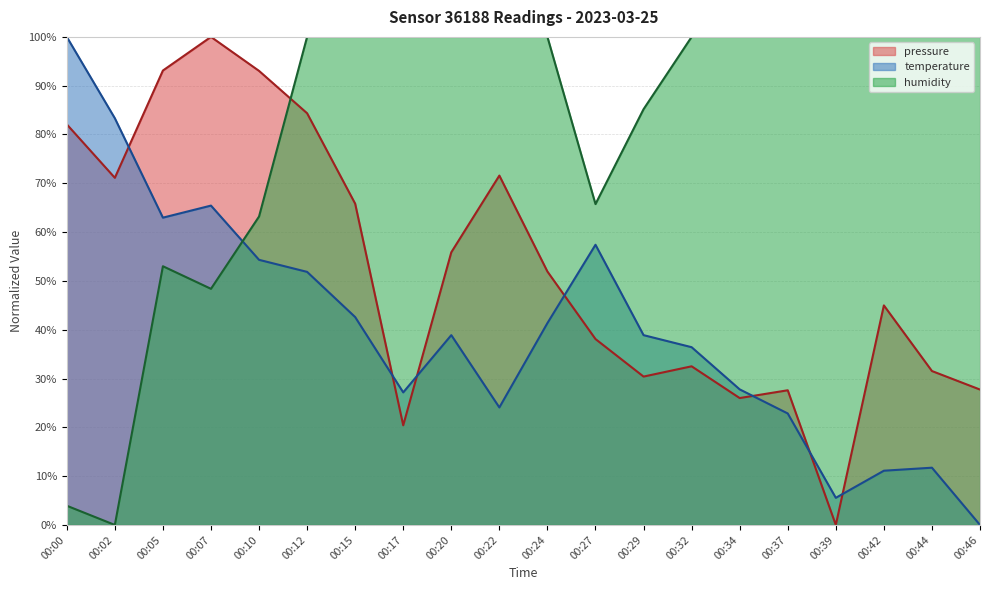

Between 00:10 and 00:27, which series saw the biggest shift?

pressure